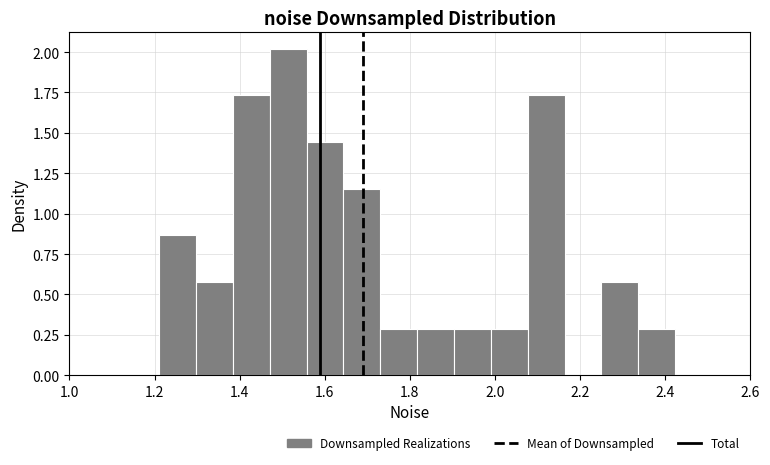

Which range on the x-axis has the tallest bar?

1.48 to 1.56